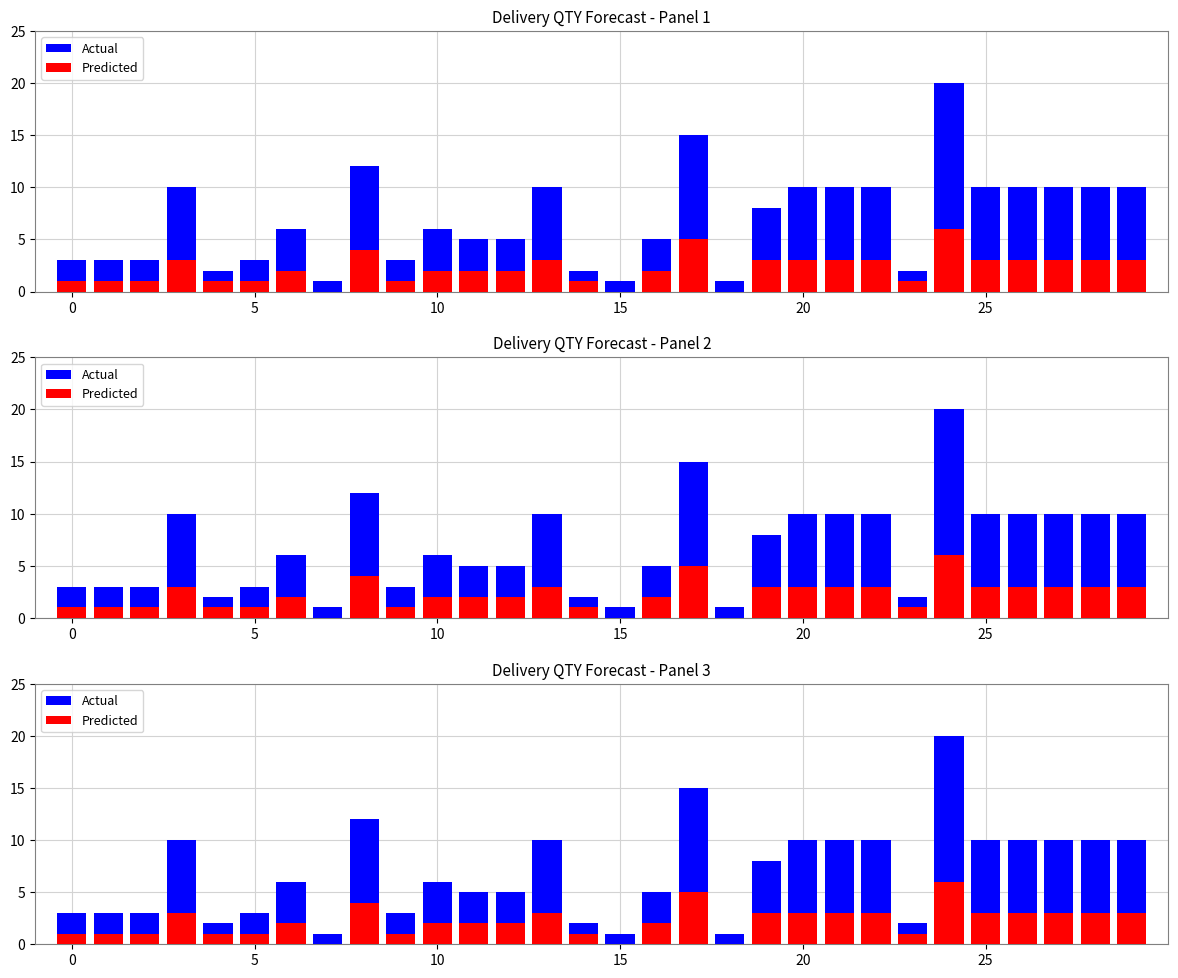

The Actual series shows 10 at 22. True or false?

True